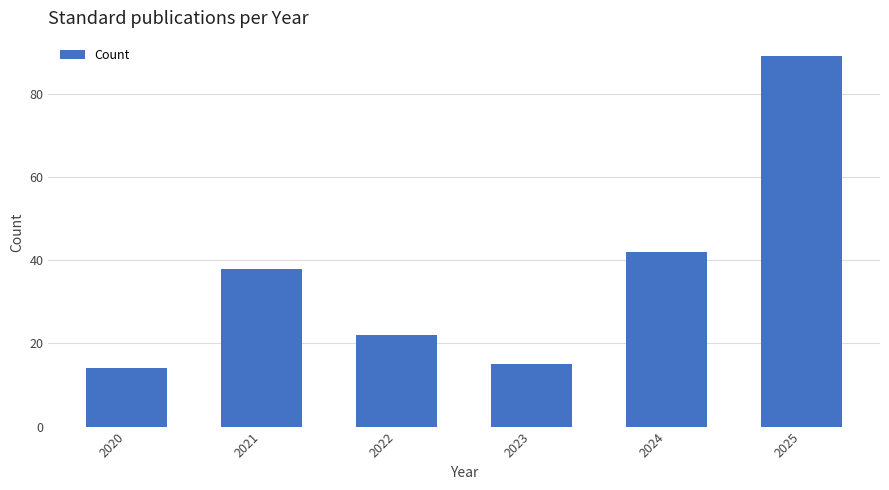

Reading left to right, list all the values displayed in this chart.

14	38	22	15	42	89